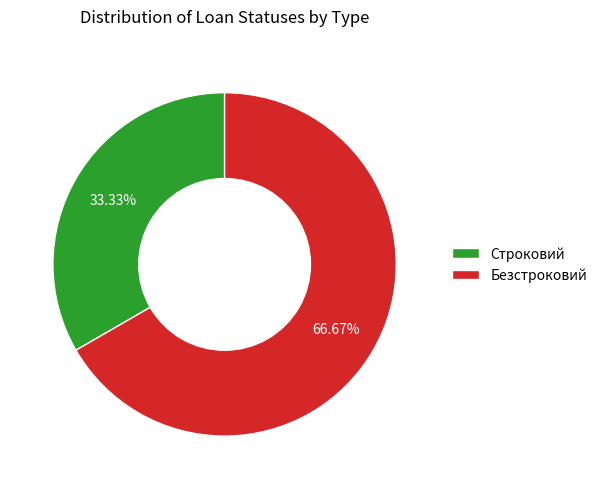

To the nearest percent, what portion does Строковий represent?

33%